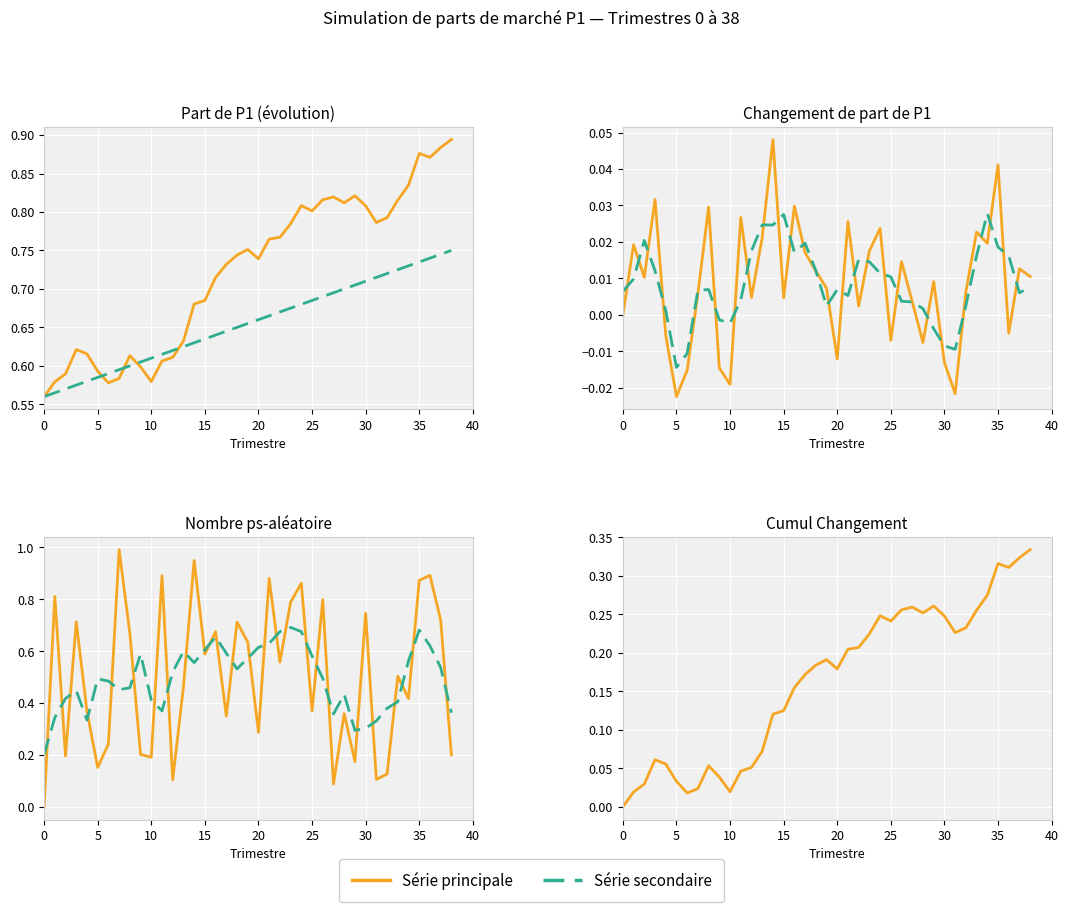

True or false: Nombre has more than 0 points higher than both neighbors.

True